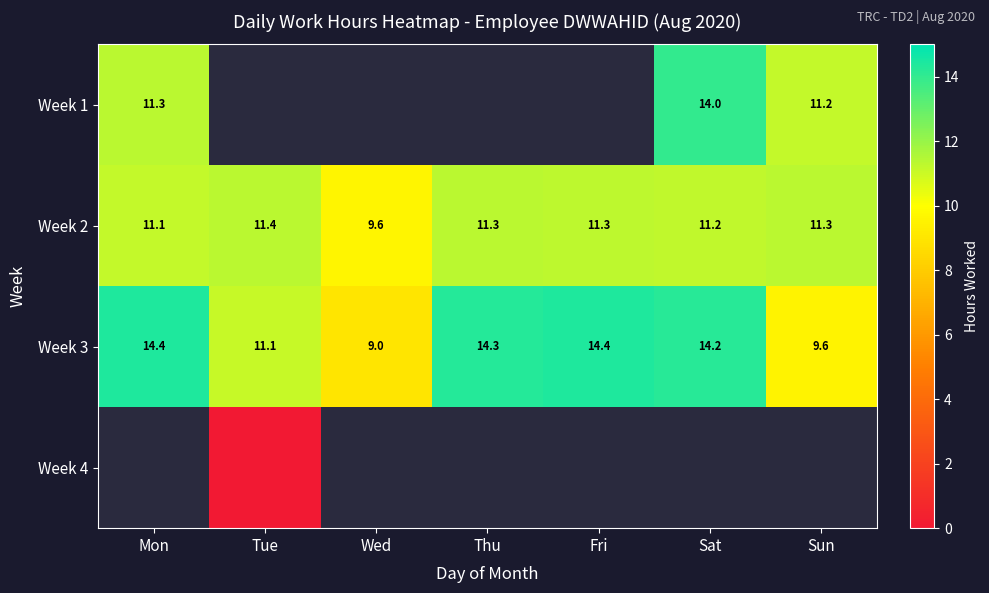

At which label is Week 3 closest to 11?

Tue